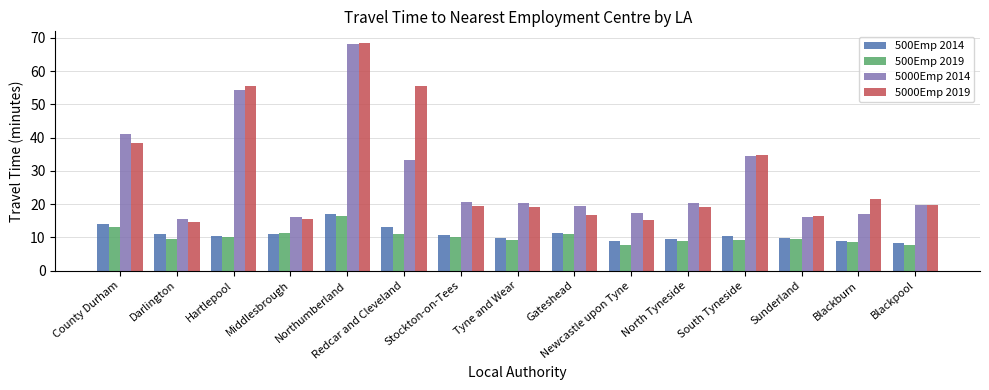

How many data points does each series have?

15